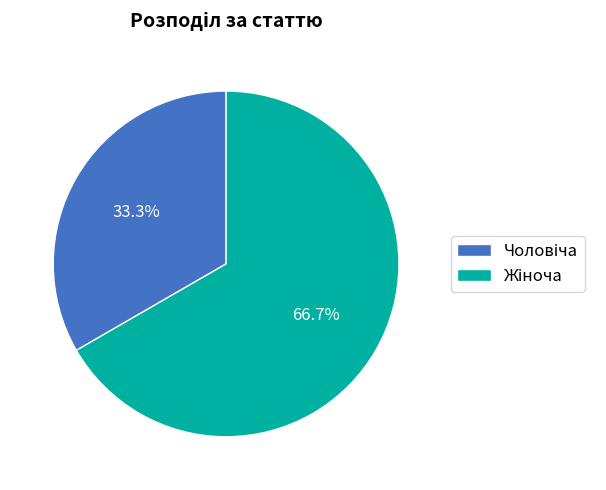

To the nearest percent, what is the difference between the largest and smallest slice percentages?

33%